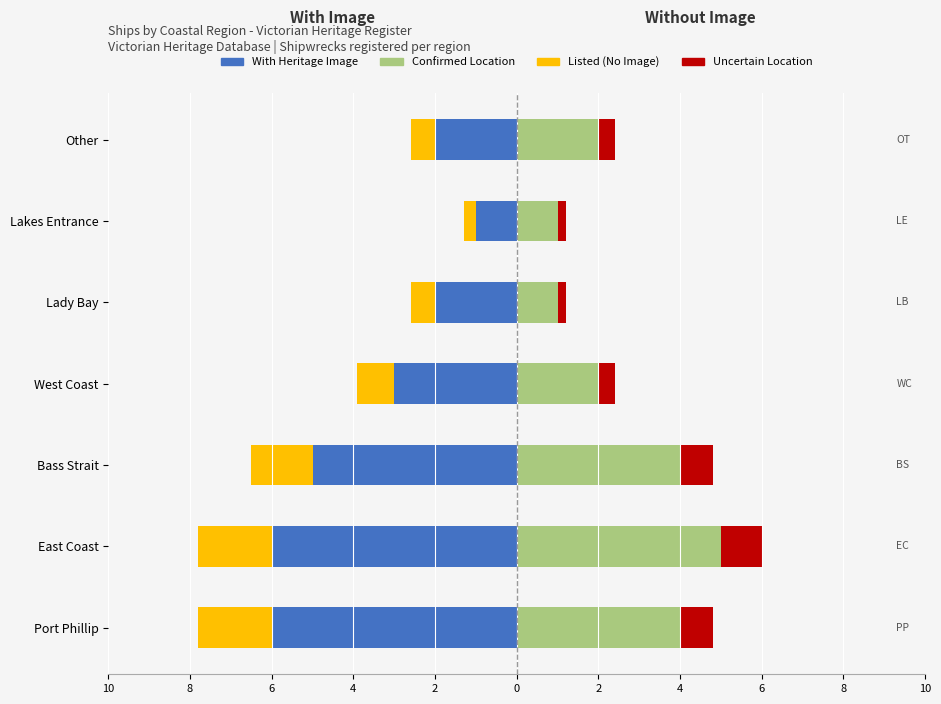

Between Bass Strait and West Coast, which series saw the biggest shift?

With Heritage Image